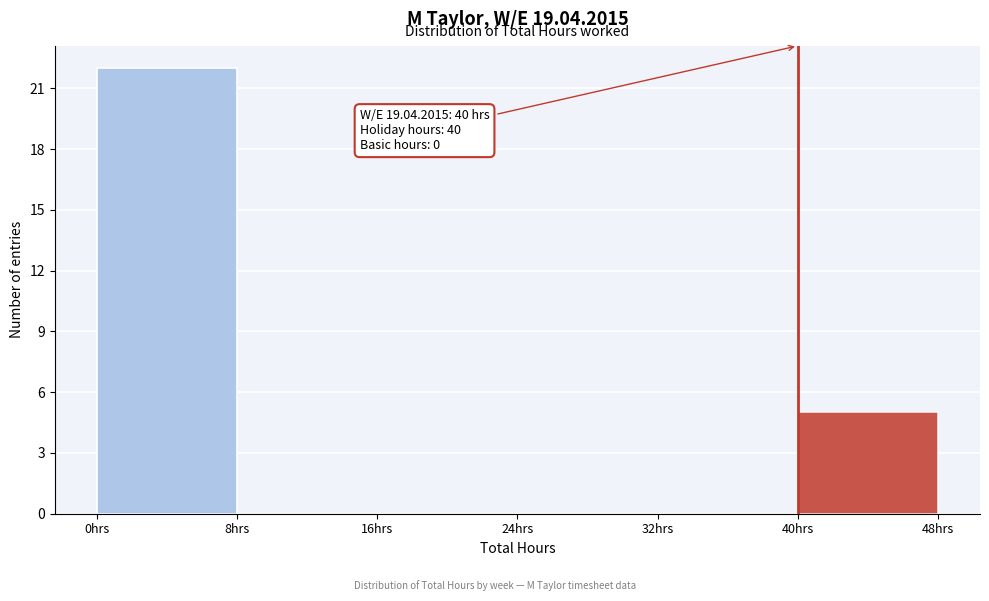

Which range on the x-axis has the tallest bar?

0 to 8